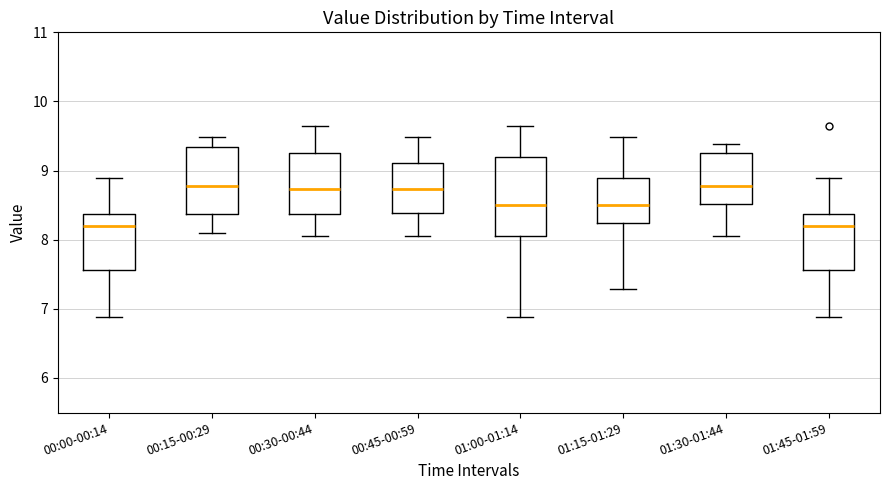

Where does the median line of the box for 00:00-00:14 sit on the y-axis? The values are not printed on the chart, so give them approximately, as read against the axis.

8.2